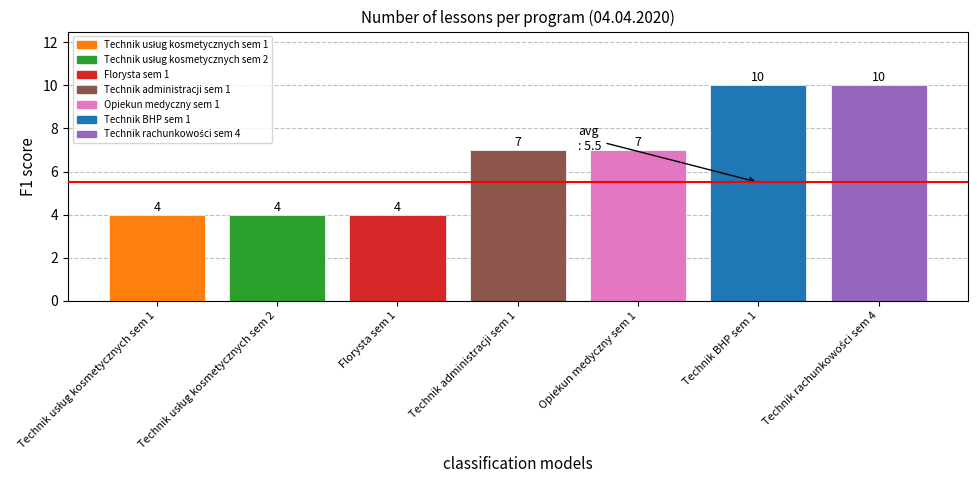

How many values are between 4 and 10?

7